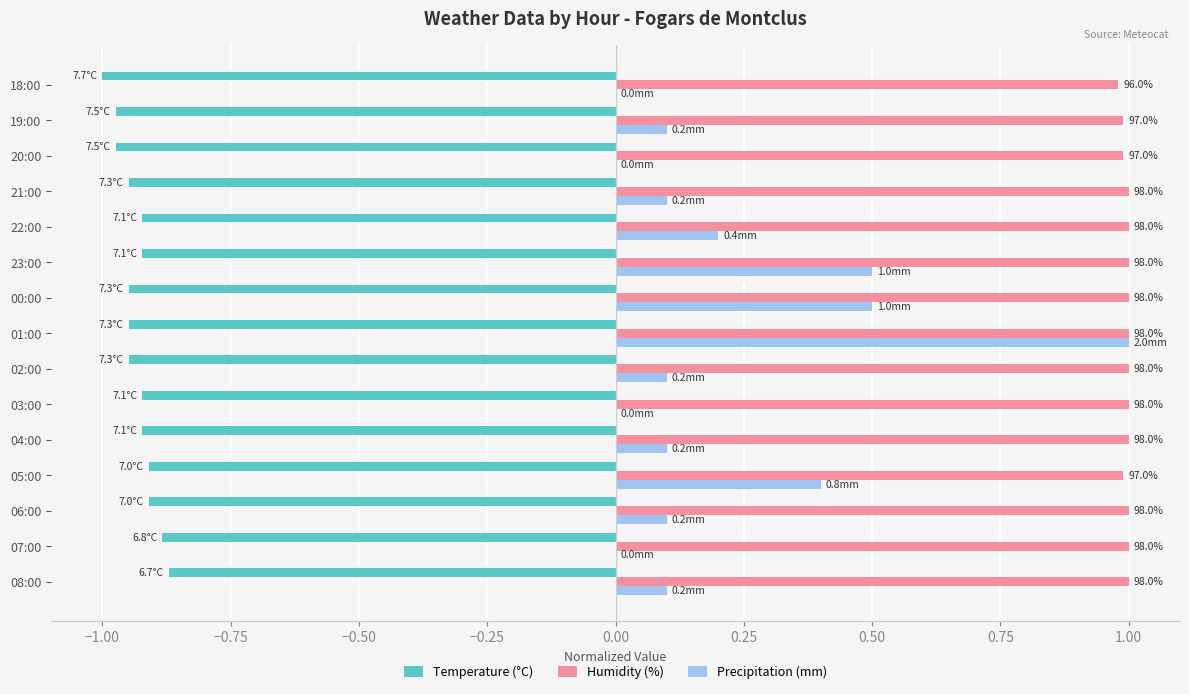

What is the sum of all Humidity (%) values?

14.9